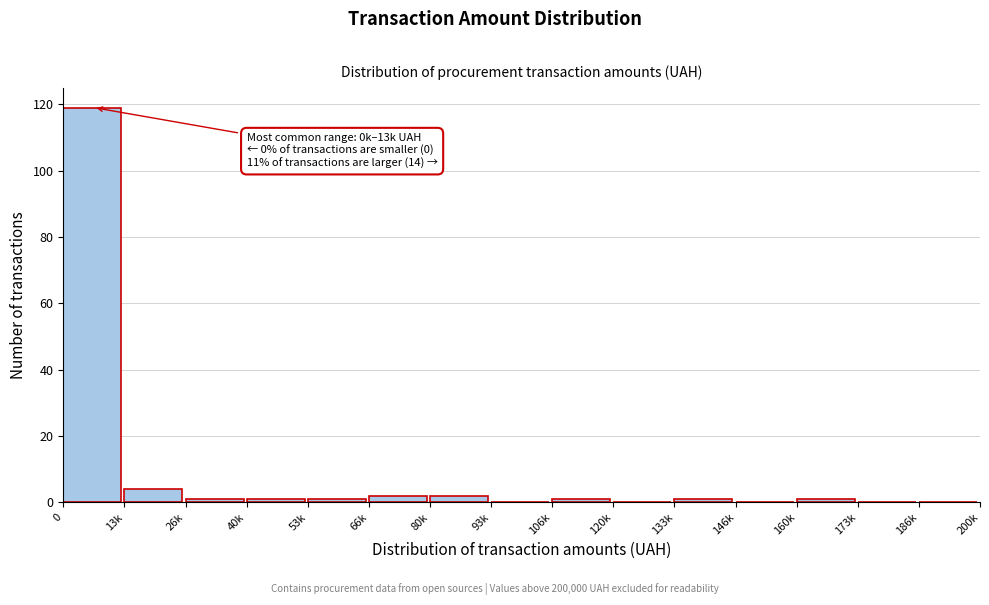

Reading right to left, transcribe all the data shown in this chart.

186k=0	173k=0	160k=1	146k=0	133k=1	120k=0	106k=1	93k=0	80k=2	66k=2	53k=1	40k=1	26k=1	13k=4	0=119